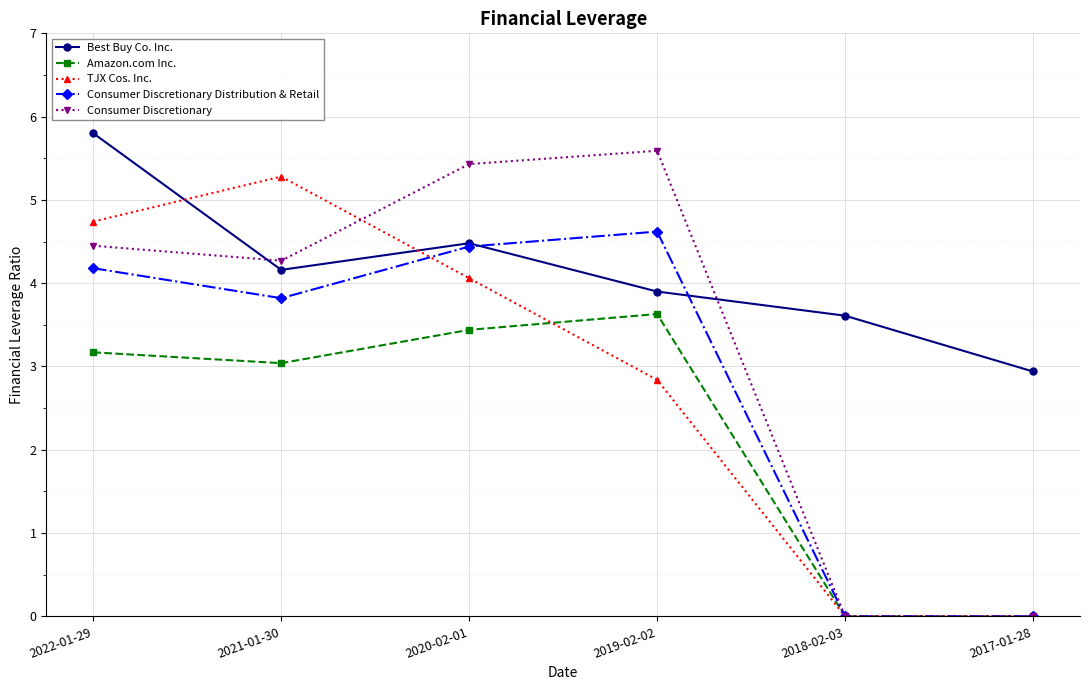

True or false: TJX Cos. Inc. has more than 2 interior local peaks.

False